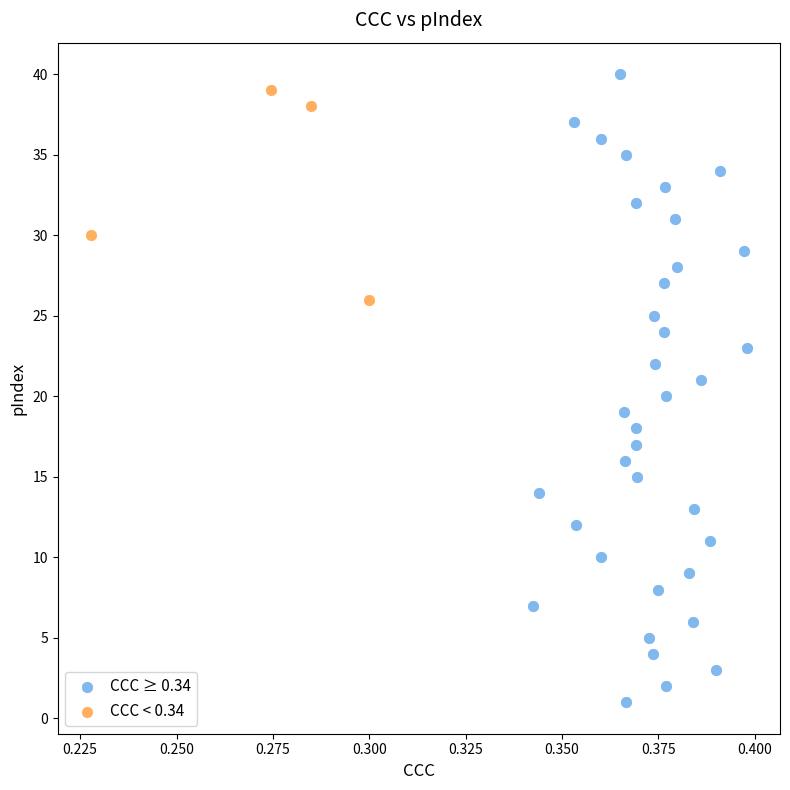

Which series reaches the maximum Y coordinate?

CCC ≥ 0.34